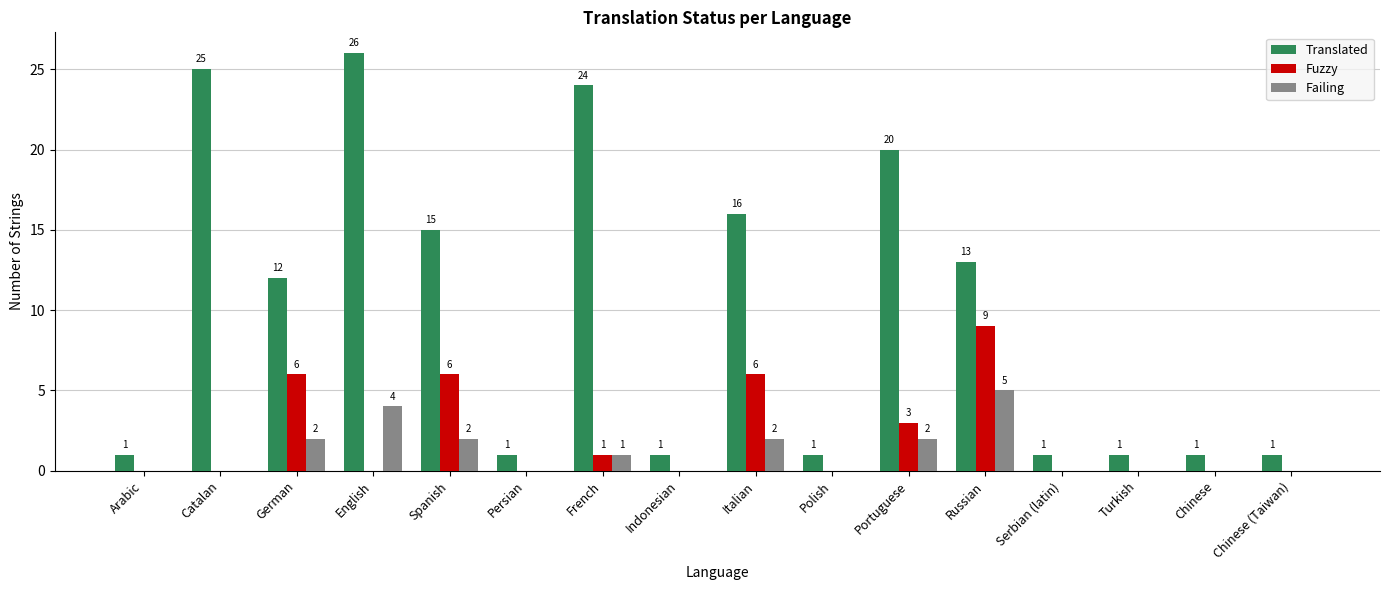

At which category is the sum across all series the highest?

English